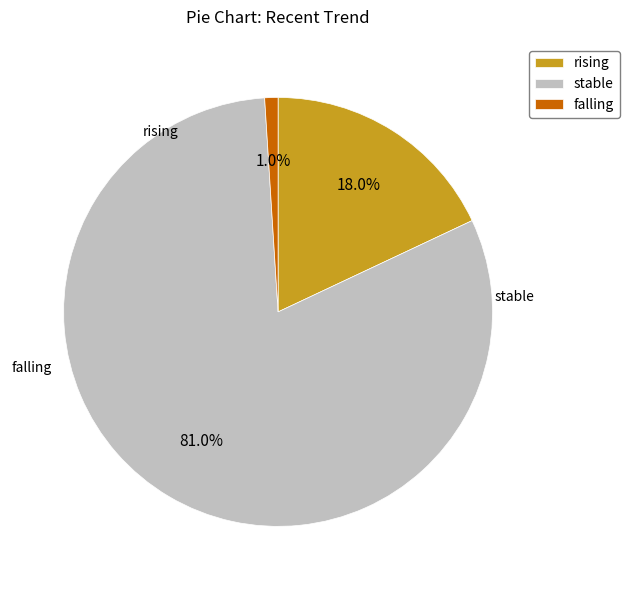

Is the sum of rising and stable greater than half?

Yes